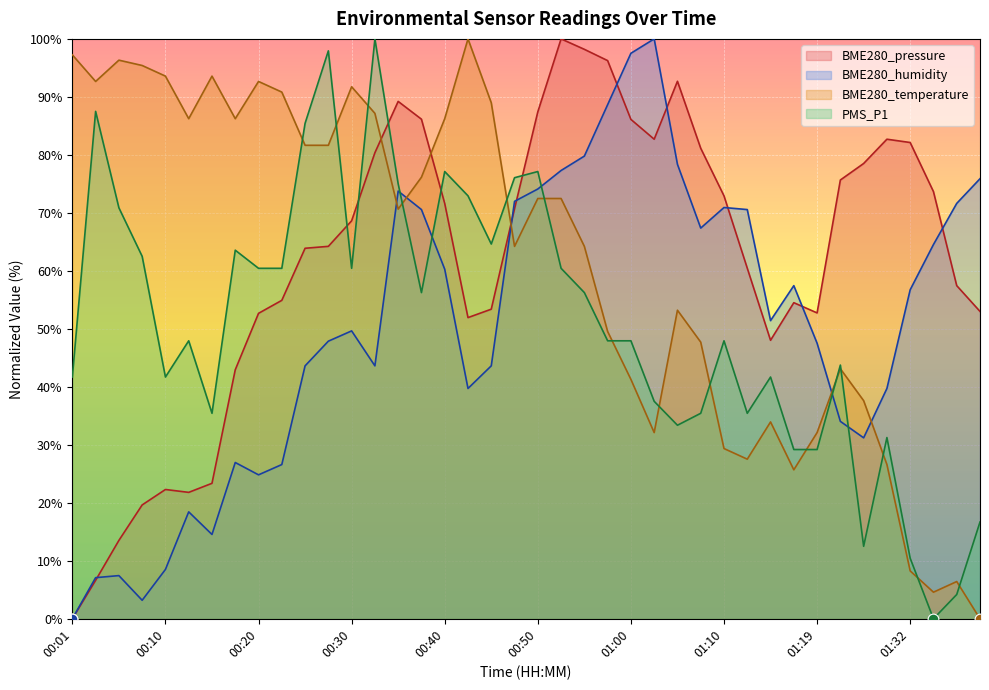

At how many categories does at least one series exceed 36?

40